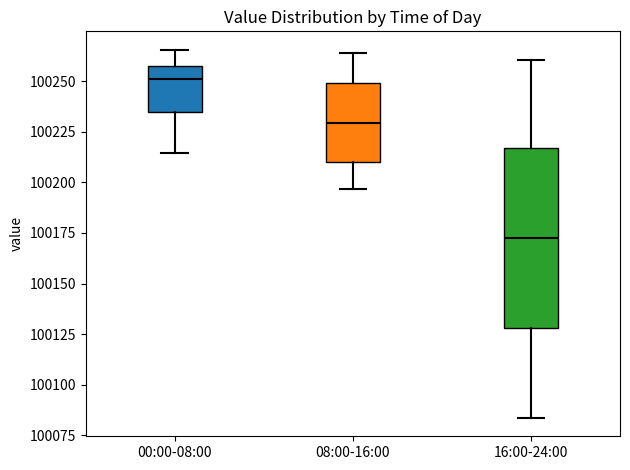

Where is the lower edge of the box for 00:00-08:00 on the y-axis? The values are not printed on the chart, so give them approximately, as read against the axis.

100235